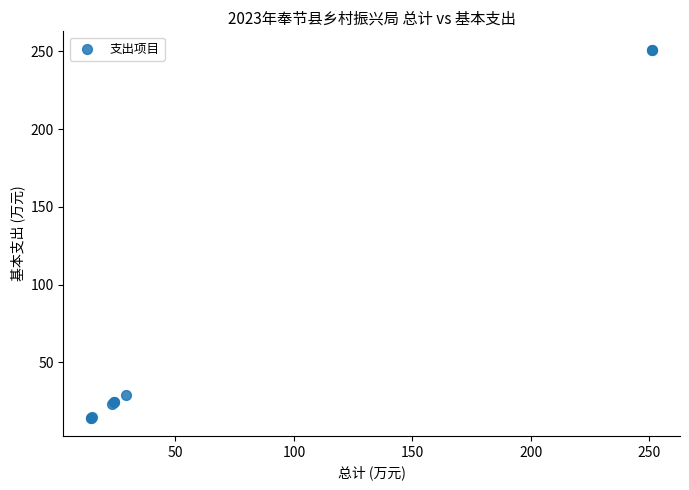

What Y value in the scatter plot is closest to 132?

29.2